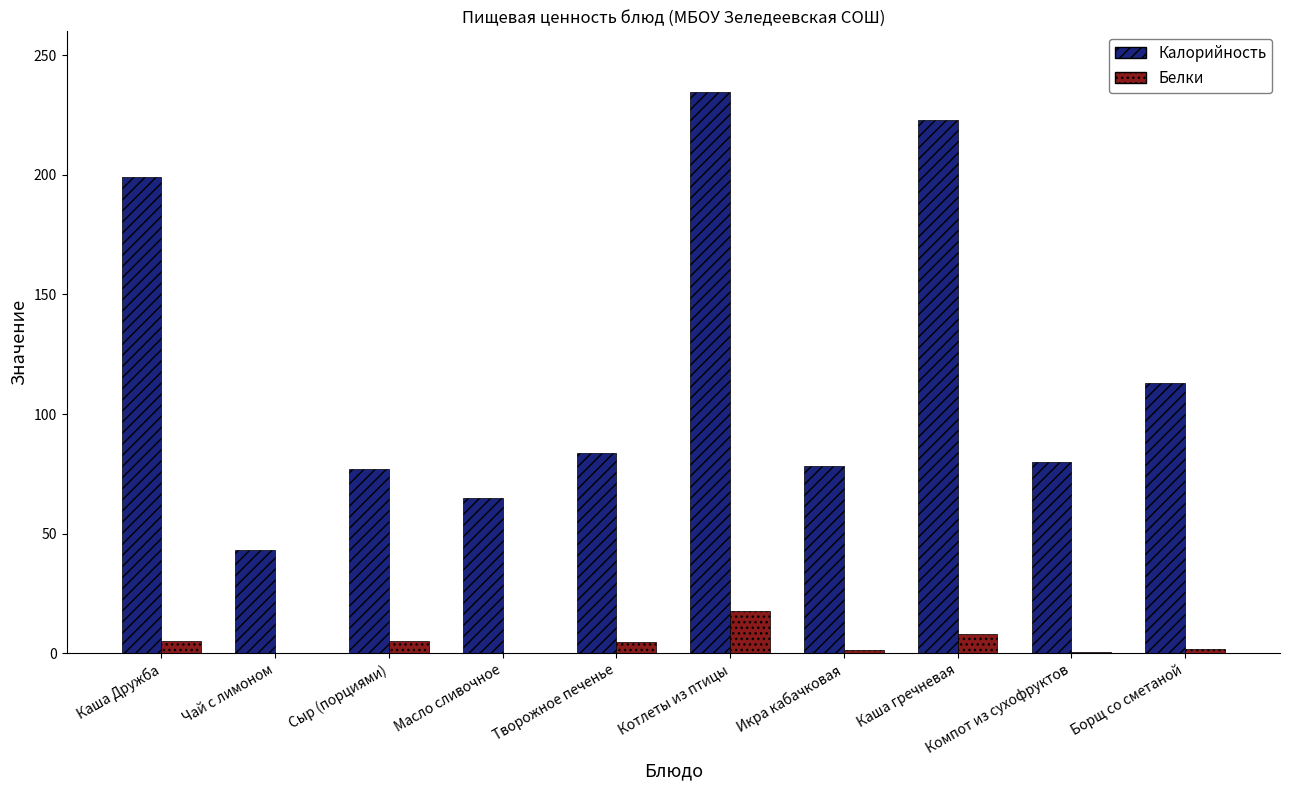

At which category is the sum across all series the highest?

Котлеты из птицы